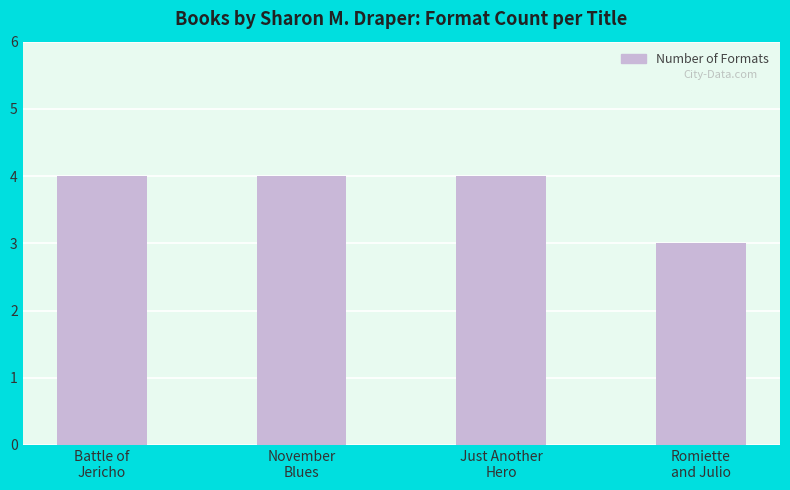

What is the value of the 3rd bar from the left?

4